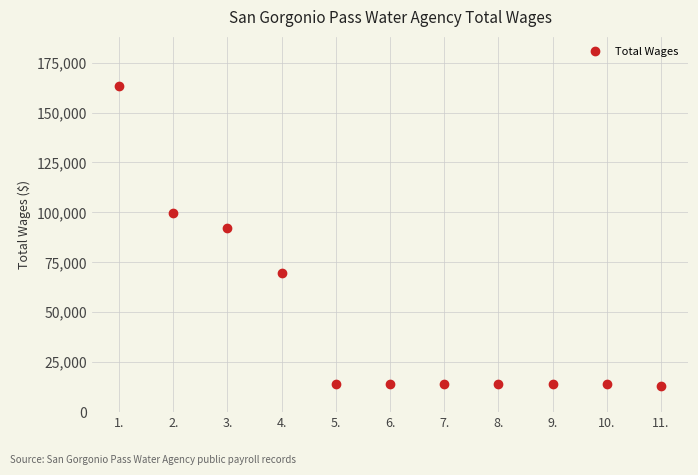

Between 1. and 11., which is larger?

1.